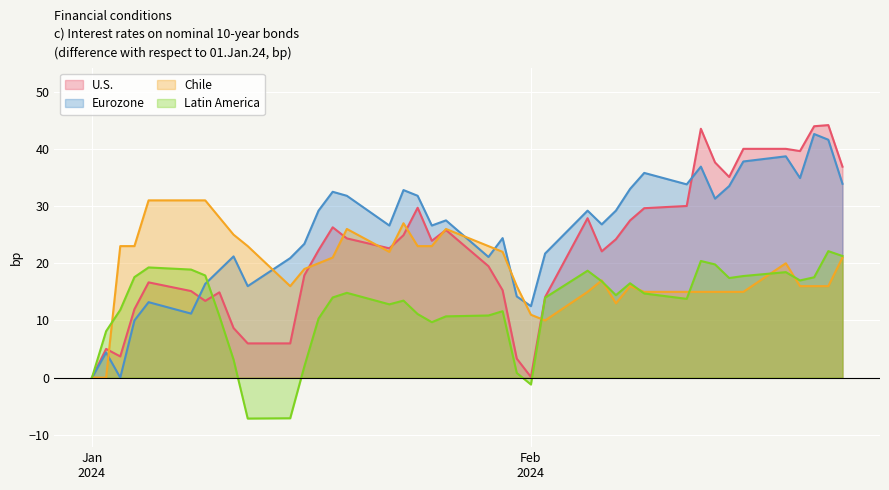

Which series has the largest total across all categories?

Eurozone